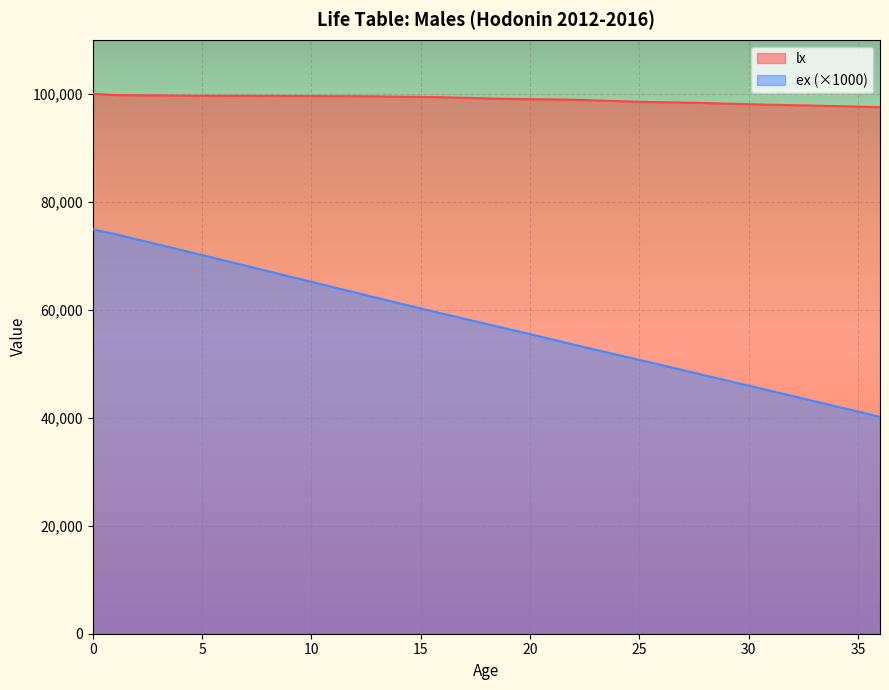

What is the difference between the second highest and second lowest values in the ex series?

32902.6